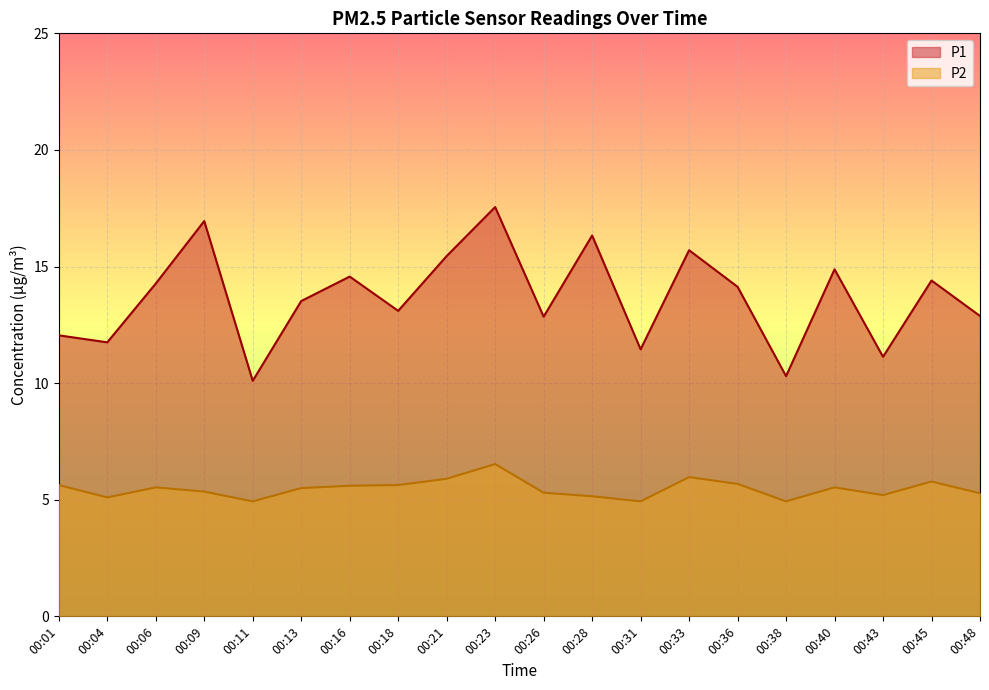

At which label is P1 closest to 13?

00:18